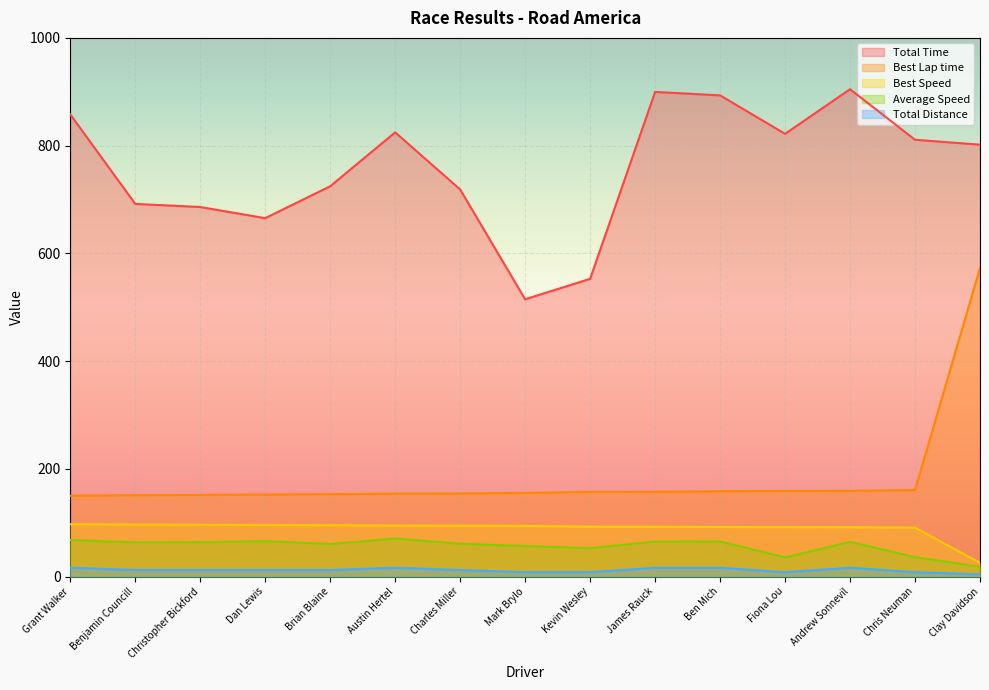

At which category does the chart reach its minimum across all series?

Clay Davidson